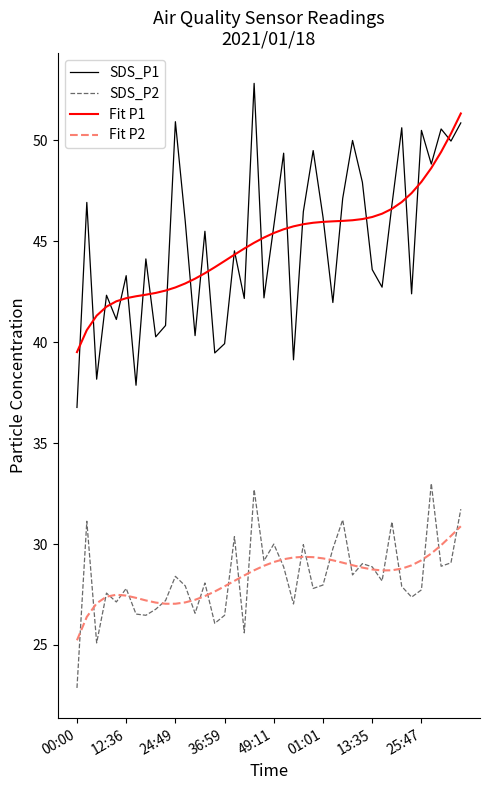

True or false: SDS_P1 and SDS_P2 intersect in this chart.

False